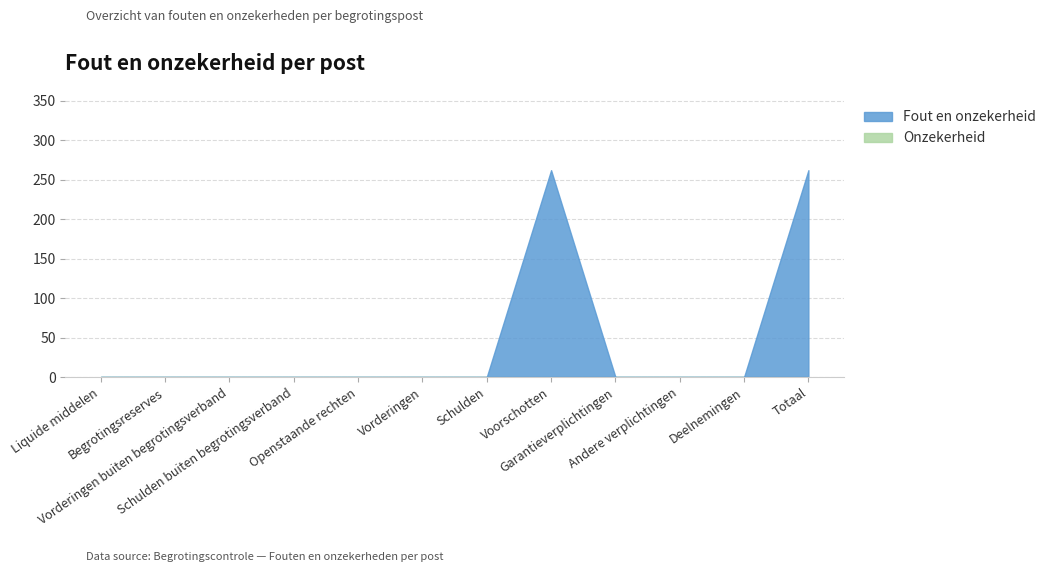

Reading right to left, transcribe all the data shown in this chart.

Onzekerheid: 0	0	0	0	0	0	0	0	0	0	0	0
Fout en onzekerheid: 262	0	0	0	262	0	0	0	0	0	0	0